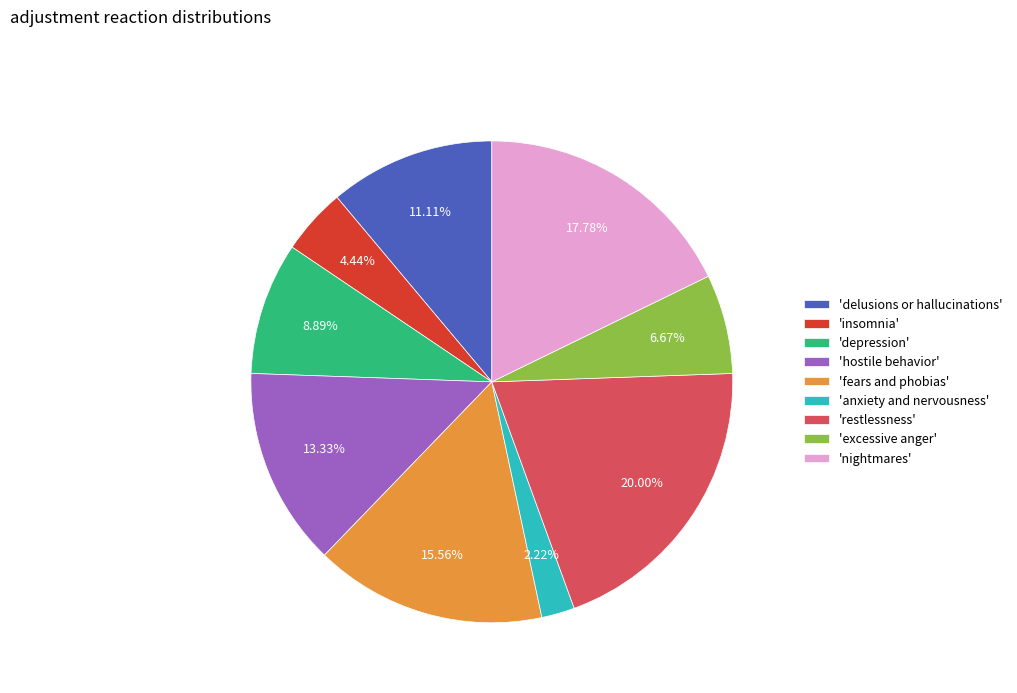

Which slice is the smallest?

'anxiety and nervousness'